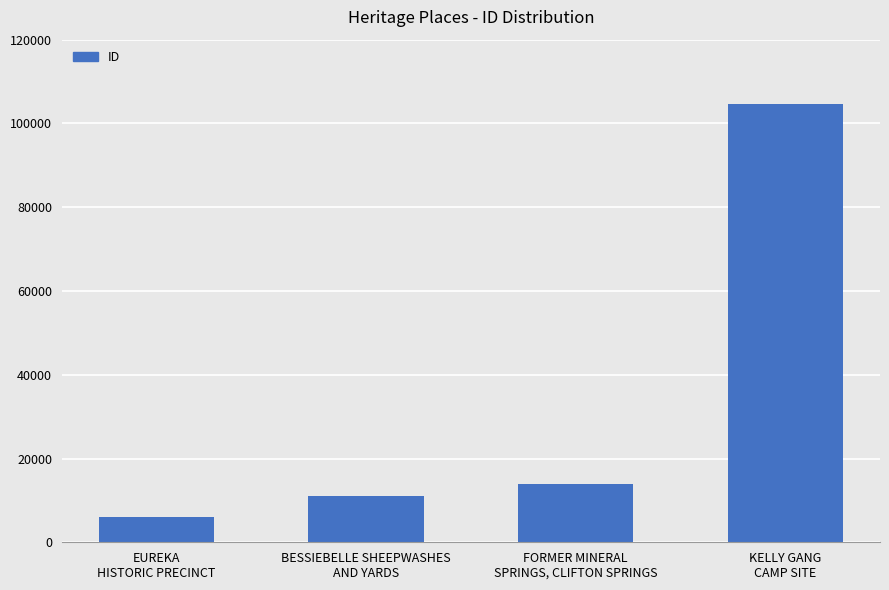

What is the value of the 3rd bar from the left?

13999